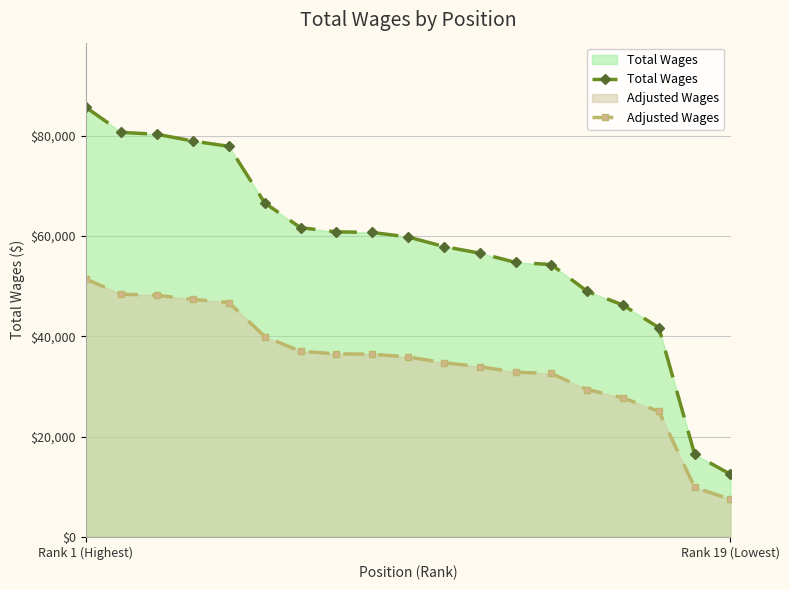

What is the difference between the maximum and minimum values in the Total Wages series?

73229.0